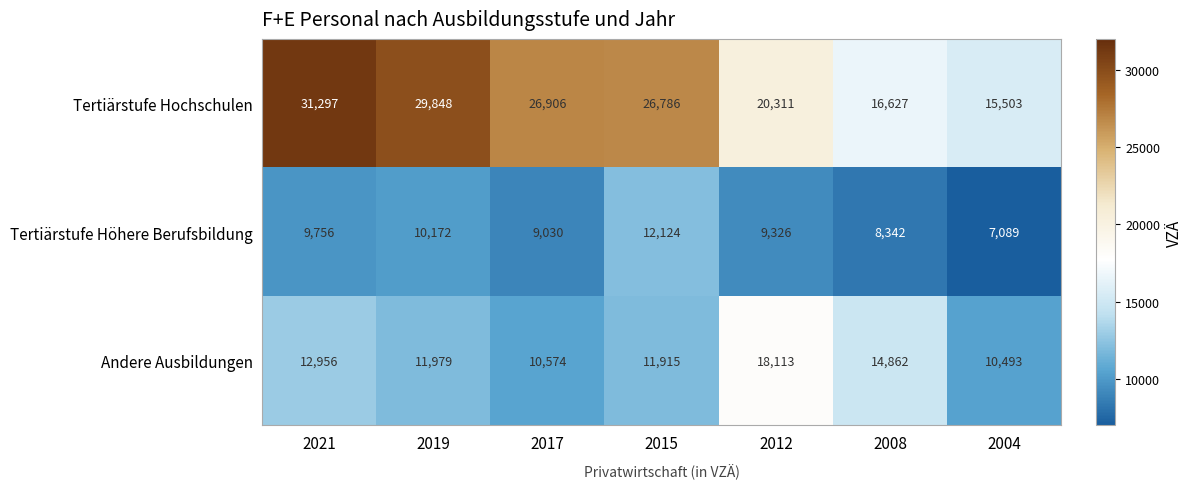

What value does the Tertiärstufe Höhere Berufsbildung series have at 2021?

9756